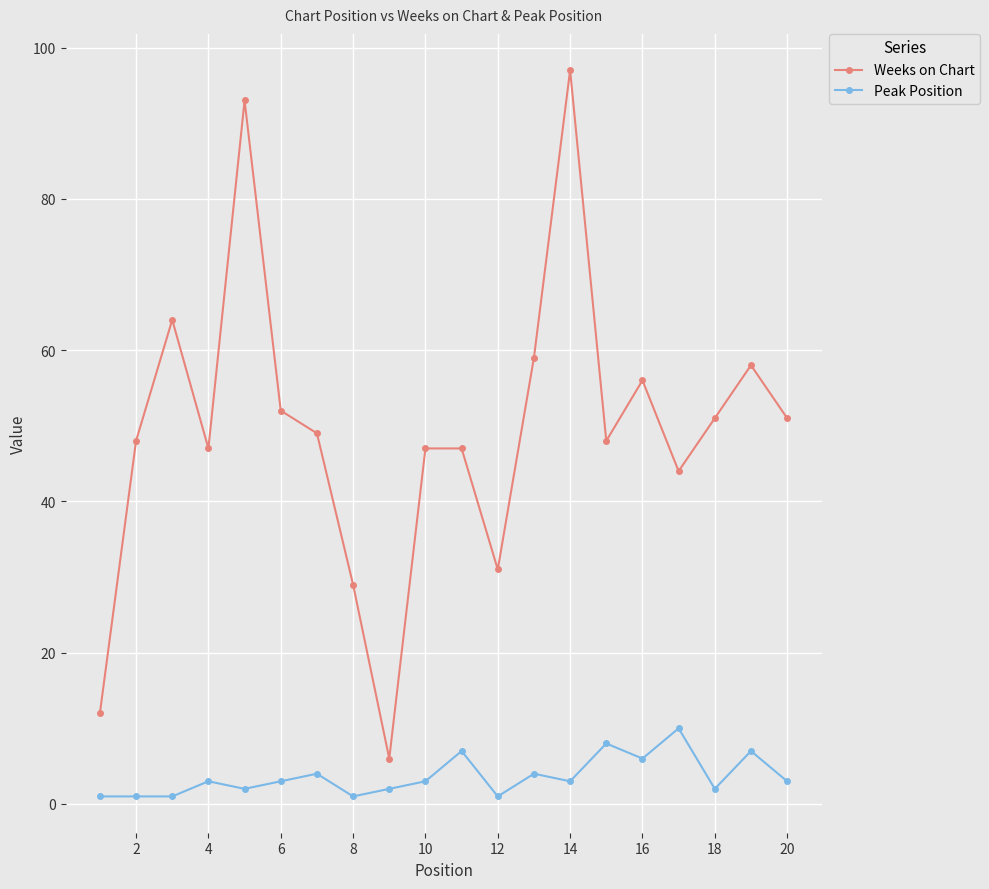

List the series in order of their peak value, highest first.

Weeks on Chart, Peak Position